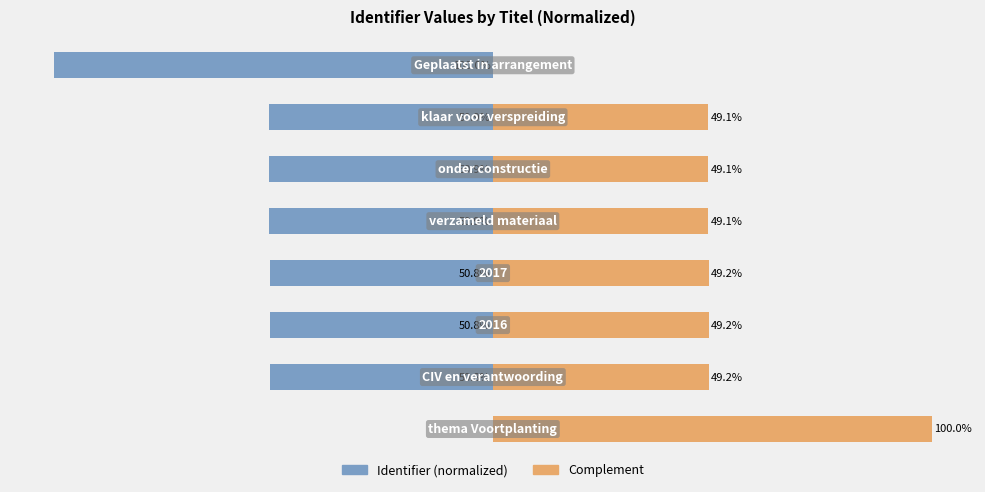

The Identifier (normalized) series shows -100.0 at 7. True or false?

True